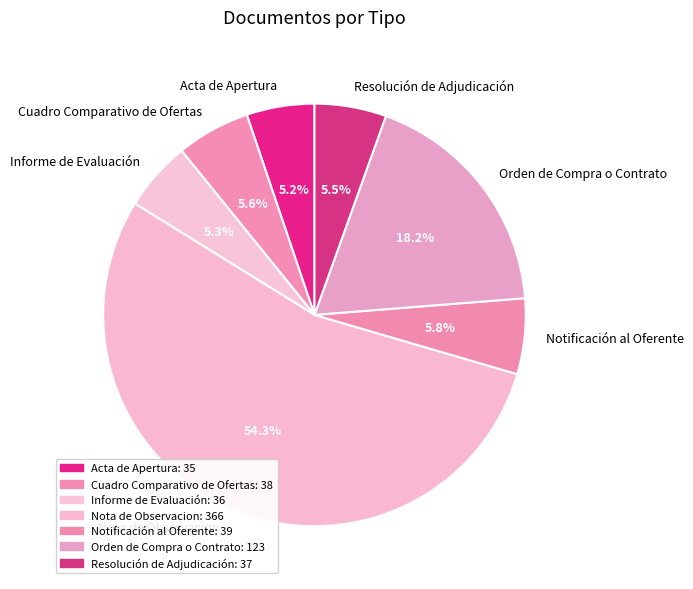

Does Resolución de Adjudicación account for over 50% of the chart?

No